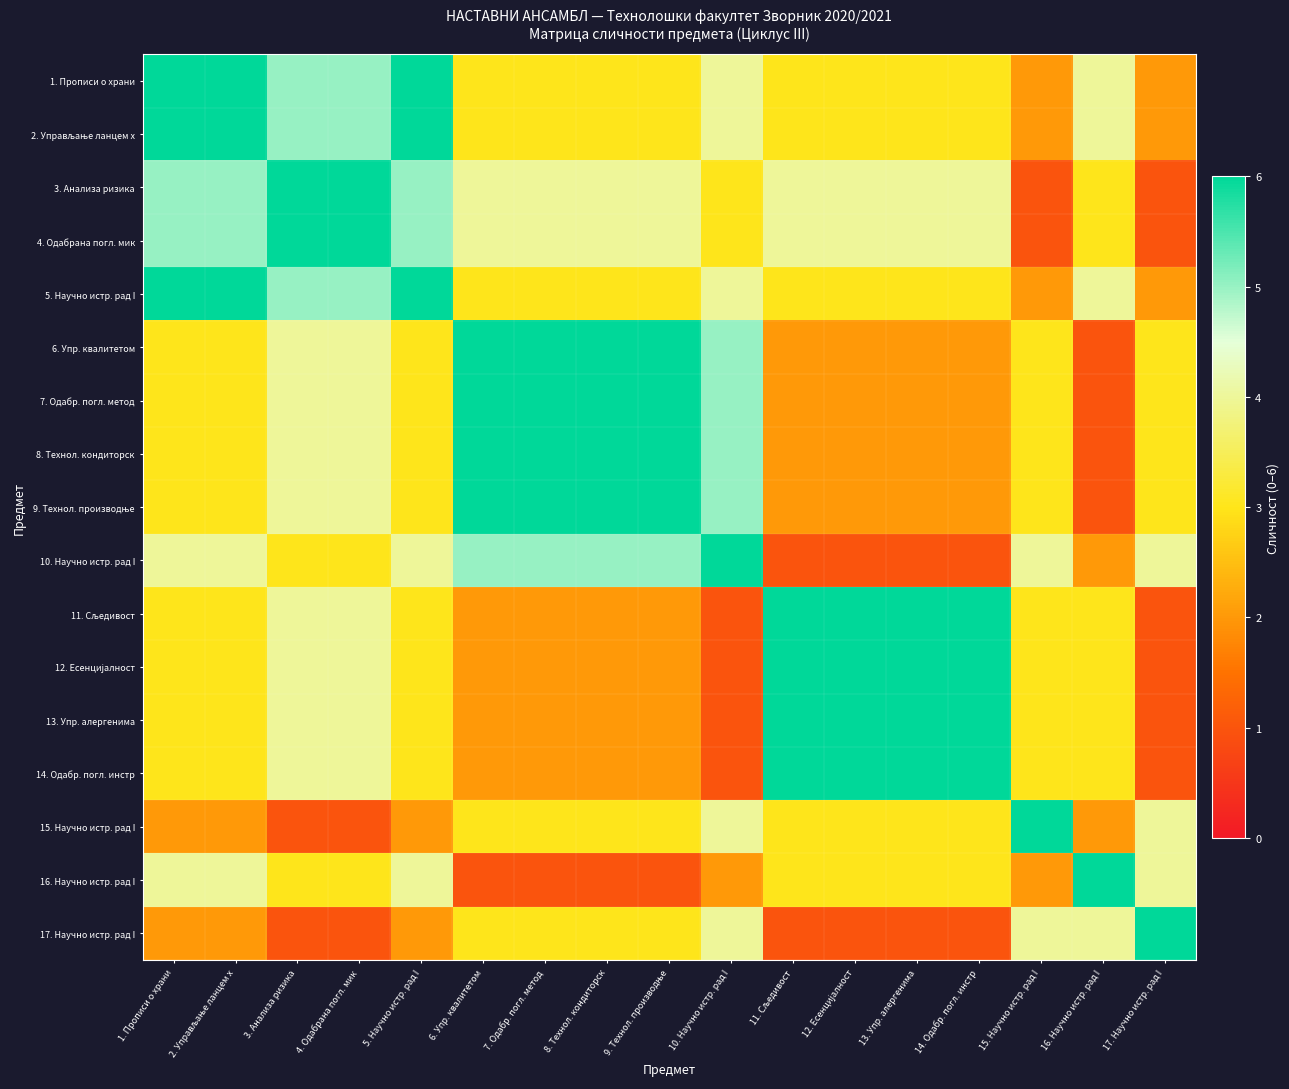

At how many categories does at least one series exceed 4?

17